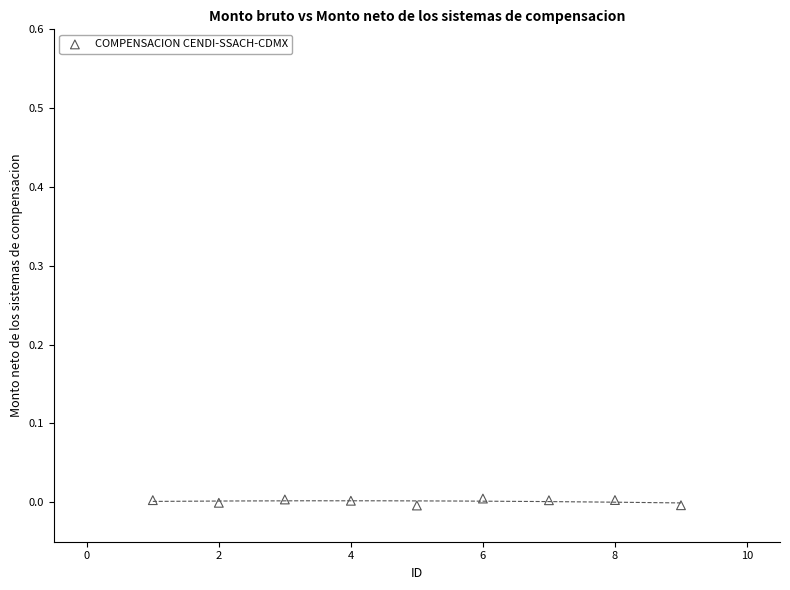

What is the average X value?

5.0